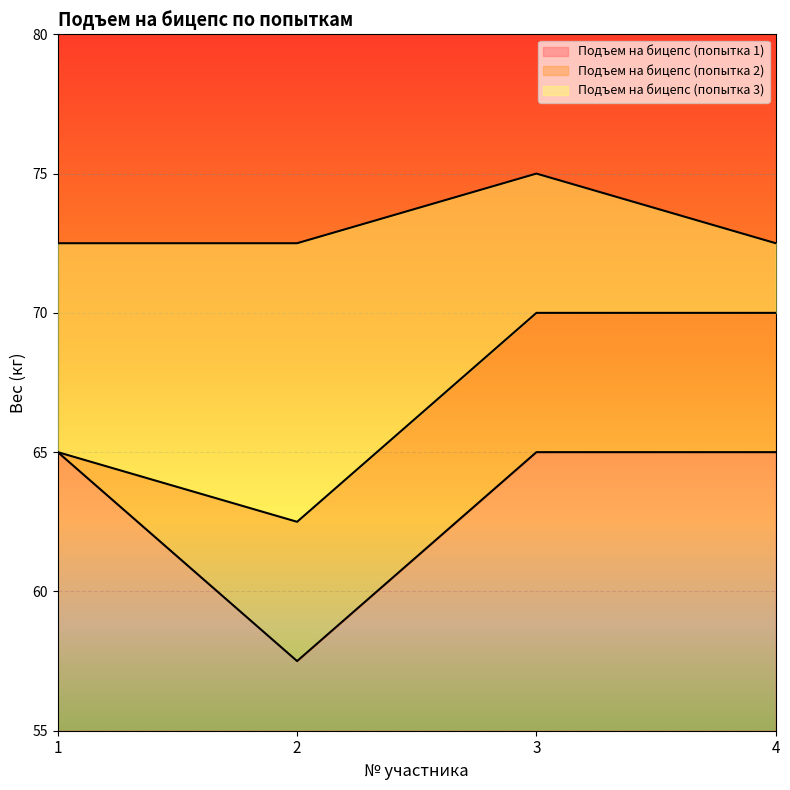

What is the approximate value of Подъем на бицепс (попытка 3) at 3?

75.0